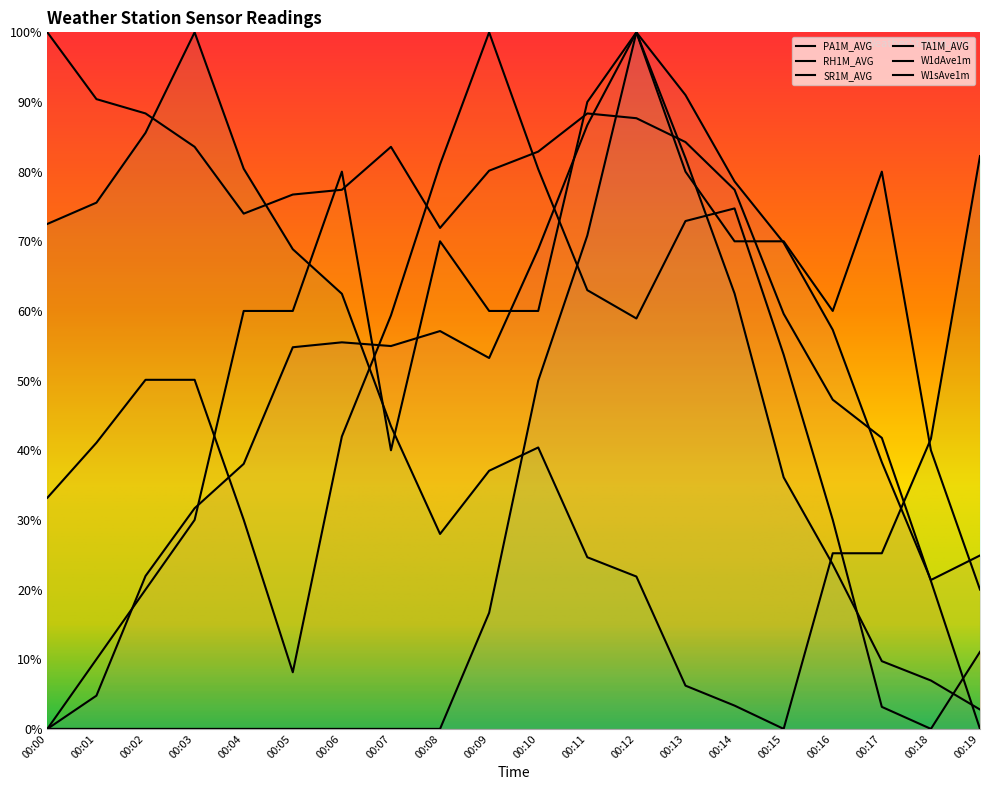

At which category is the sum across all series the highest?

00:12